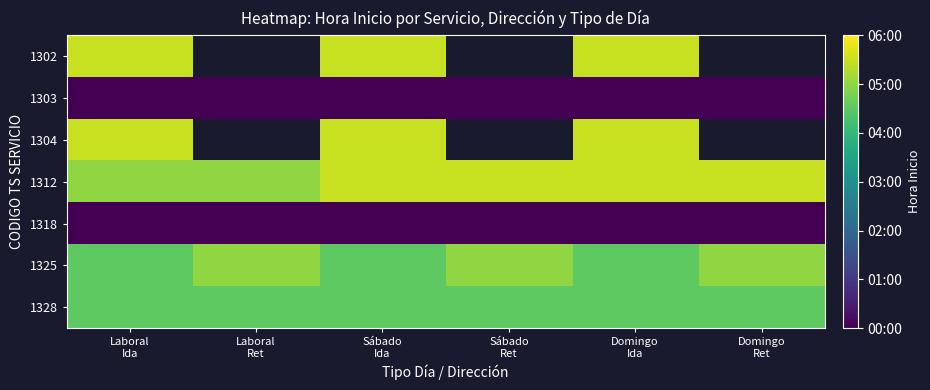

What is the difference between the maximum and minimum values in the 1325 series?

0.5